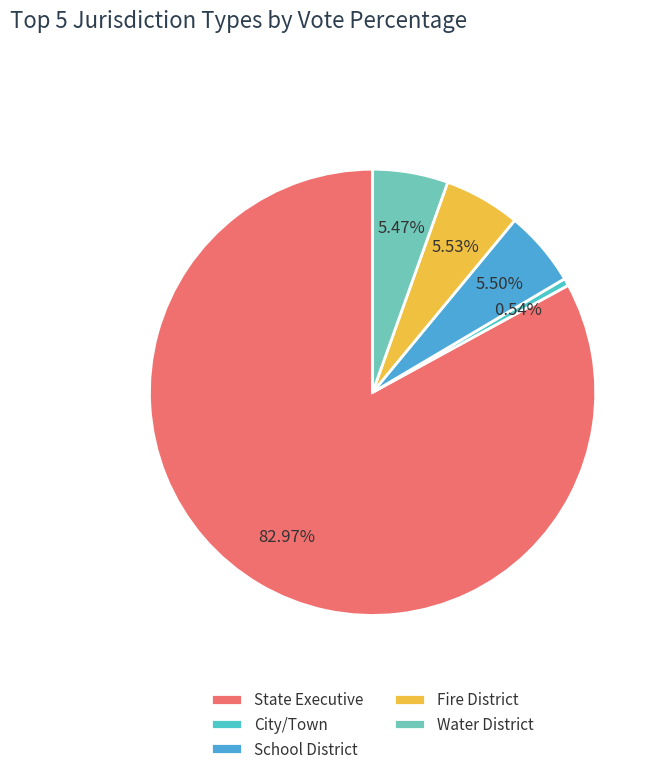

How many segments does this pie chart have?

5